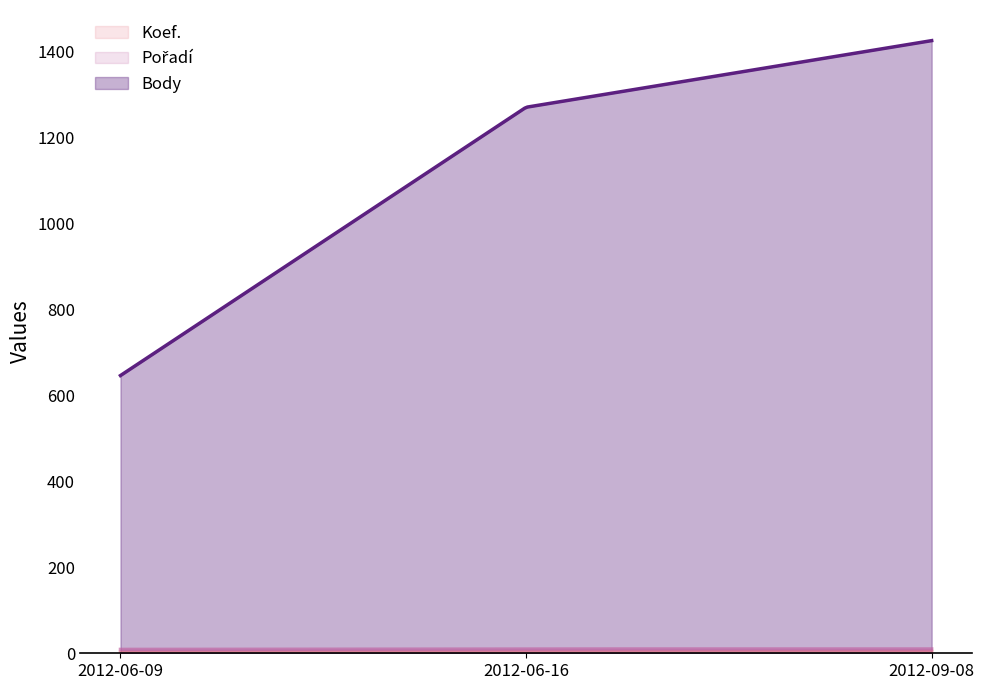

Which label corresponds to the largest value in the chart?

2012-09-08